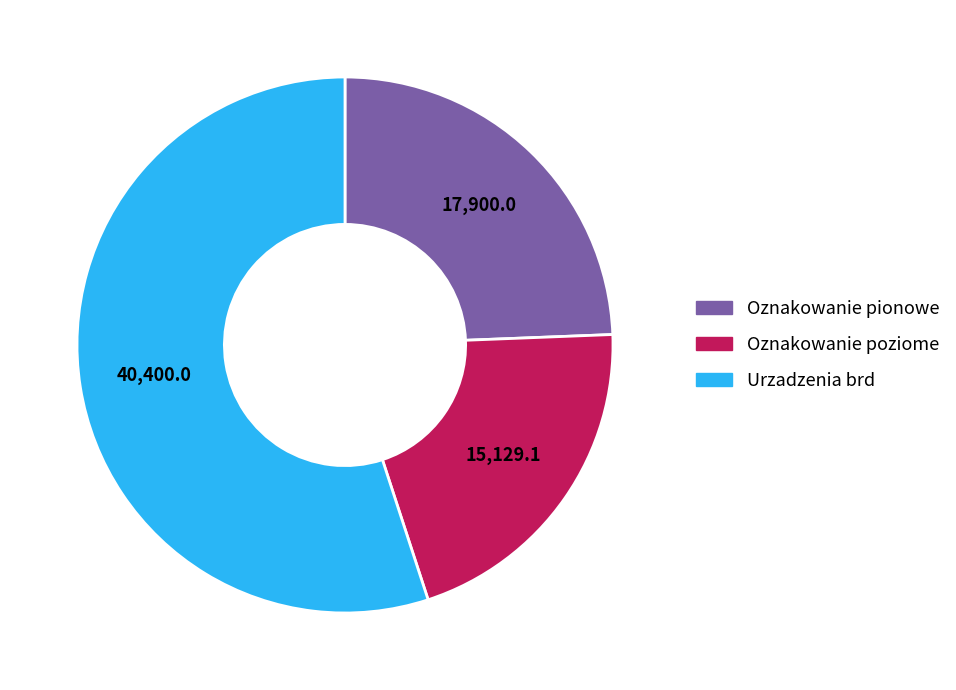

Is there a majority slice in this chart?

Yes